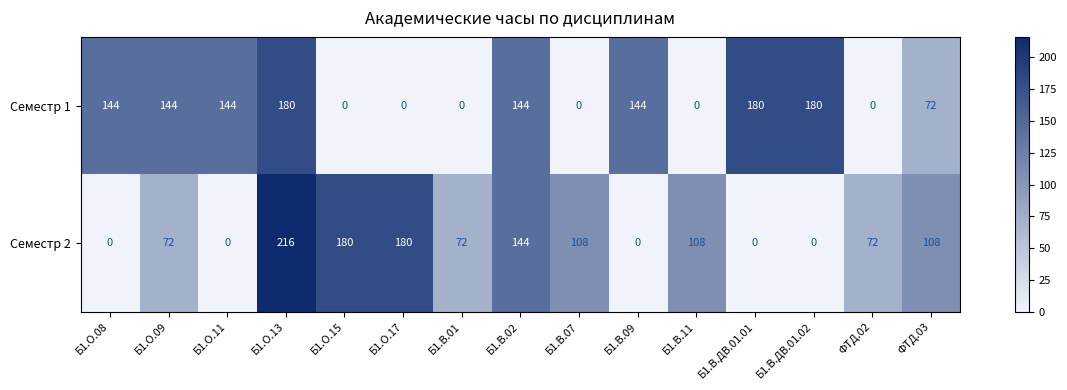

What is the difference between the maximum and second lowest values in the Семестр 2 series?

216